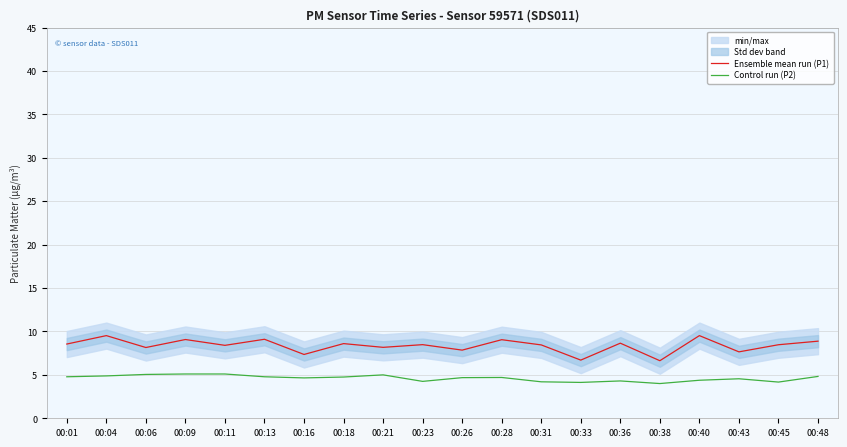

What is the total value across all series at 00:33?

10.8